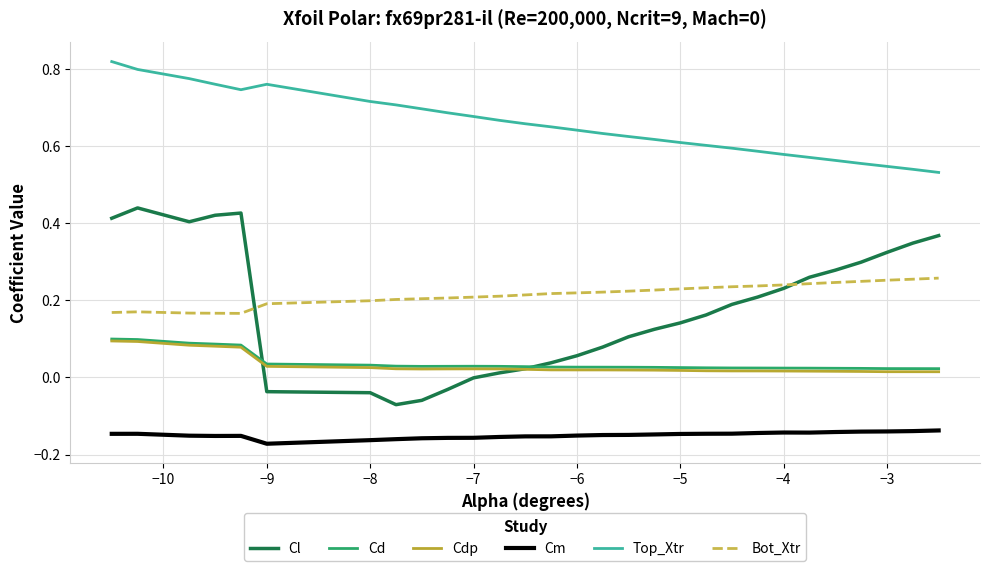

True or false: Cdp and Bot_Xtr cross at least once.

False